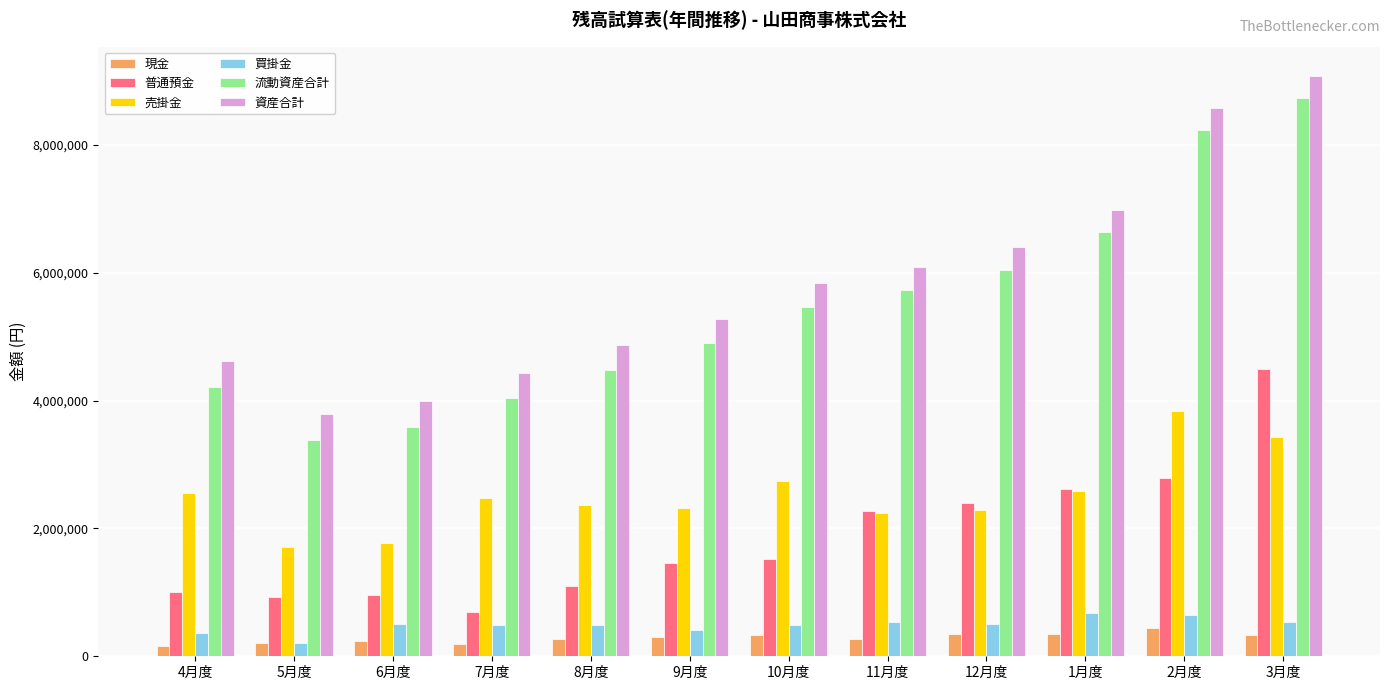

The 売掛金 series shows 3538413 at 8月度. True or false?

False